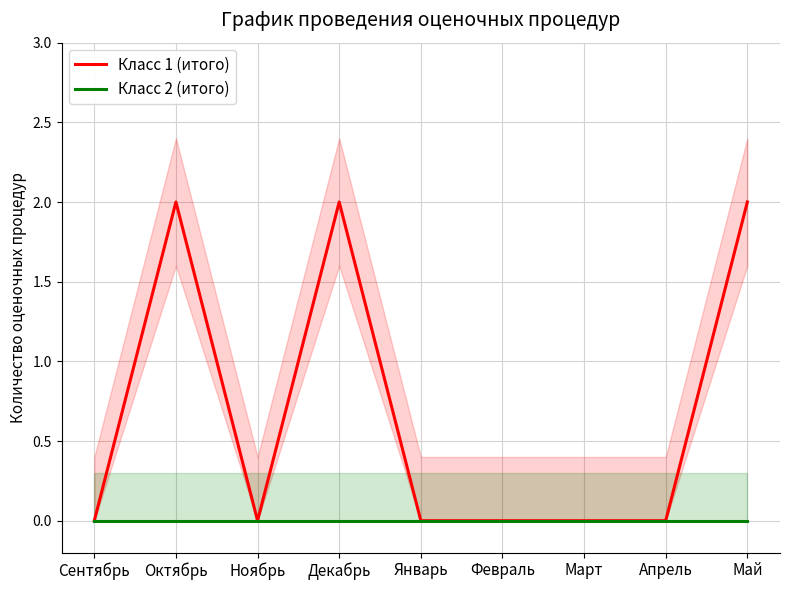

Reading left to right, transcribe all the data shown in this chart.

Класс 1 (итого): Сентябрь=0	Октябрь=2	Ноябрь=0	Декабрь=2	Январь=0	Февраль=0	Март=0	Апрель=0	Май=2
Класс 2 (итого): Сентябрь=0	Октябрь=0	Ноябрь=0	Декабрь=0	Январь=0	Февраль=0	Март=0	Апрель=0	Май=0